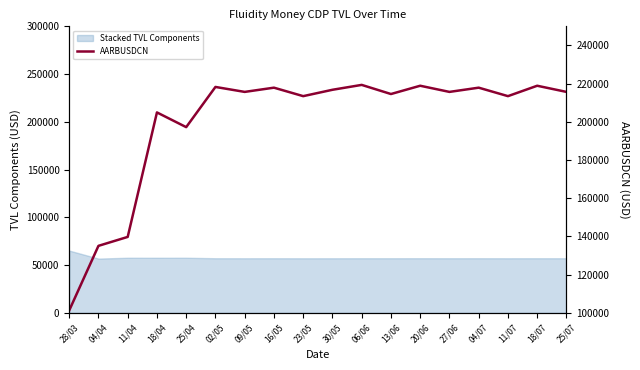

How many interior local peaks (higher than both neighbors) does the data have?

7